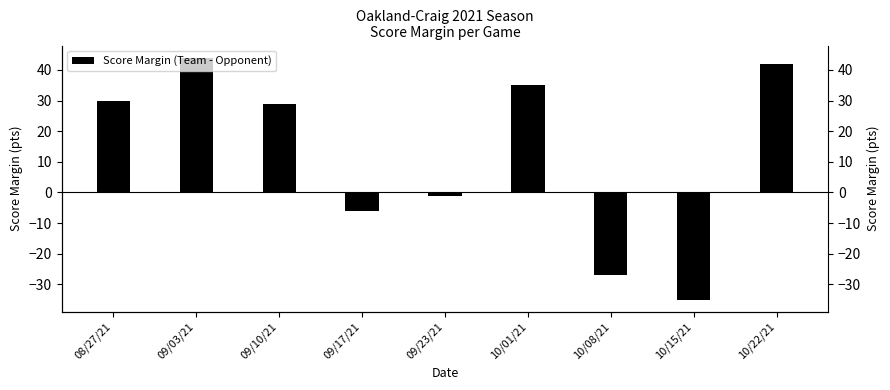

True or false: the data shows 30 at 09/03/21.

False